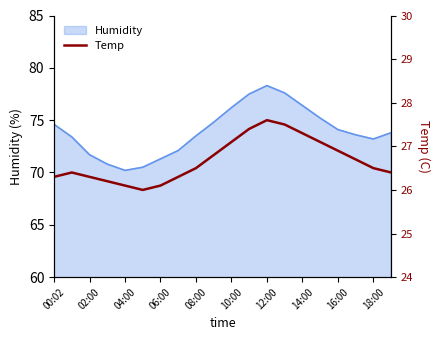

At which label does Humidity reach its peak?

12:00